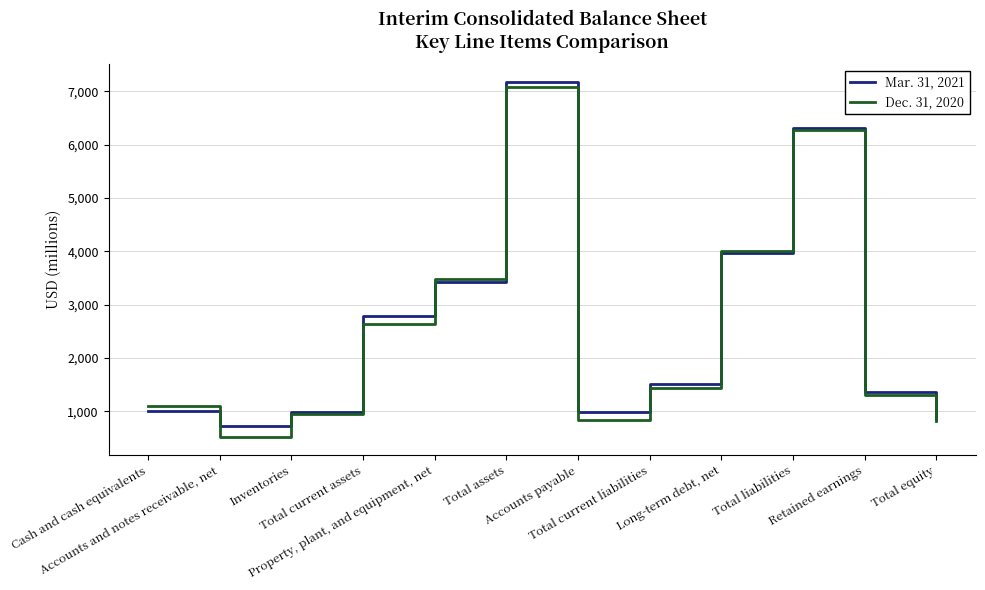

Where do Mar. 31, 2021 and Dec. 31, 2020 first cross each other?

Cash and cash equivalents and Accounts and notes receivable, net